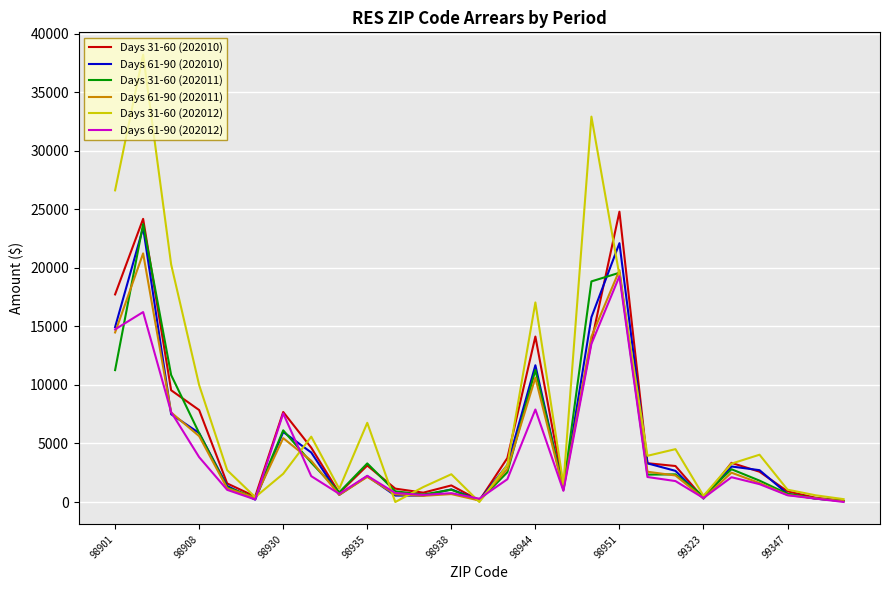

In Days 31-60 (202011), how many points are higher than both neighbors (excluding endpoints)?

8